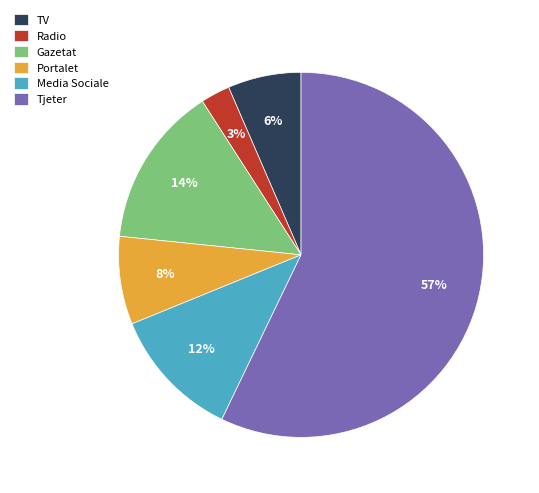

Does any single category account for the majority?

Yes